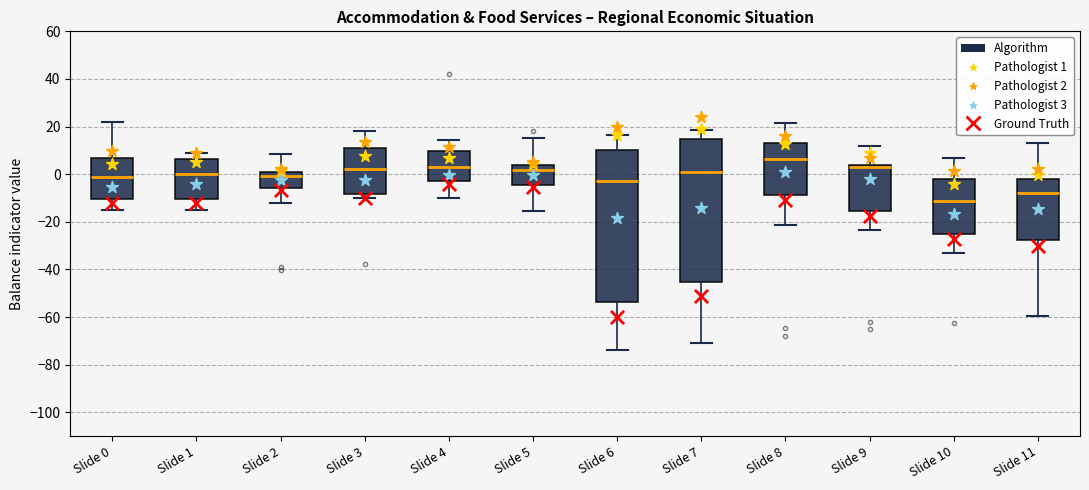

Reading left to right, transcribe this box plot: for each box, give where its median line is, the range the box spans, and where its two whiskers end, as read against the y-axis. The values are not printed on the chart, so give them approximately, as read against the axis.

Slide 0: median -2, box -10 to 6, whiskers -16 to 22
Slide 1: median 0, box -10 to 6, whiskers -14 to 8
Slide 2: median 0, box -6 to 2, whiskers -12 to 8
Slide 3: median 2, box -8 to 10, whiskers -10 to 18
Slide 4: median 2, box -2 to 10, whiskers -10 to 14
Slide 5: median 2, box -4 to 4, whiskers -16 to 16
Slide 6: median -2, box -54 to 10, whiskers -74 to 16
Slide 7: median 0, box -46 to 14, whiskers -70 to 18
Slide 8: median 6, box -8 to 14, whiskers -22 to 22
Slide 9: median 2, box -16 to 4, whiskers -24 to 12
Slide 10: median -12, box -26 to -2, whiskers -32 to 6
Slide 11: median -8, box -28 to -2, whiskers -60 to 12